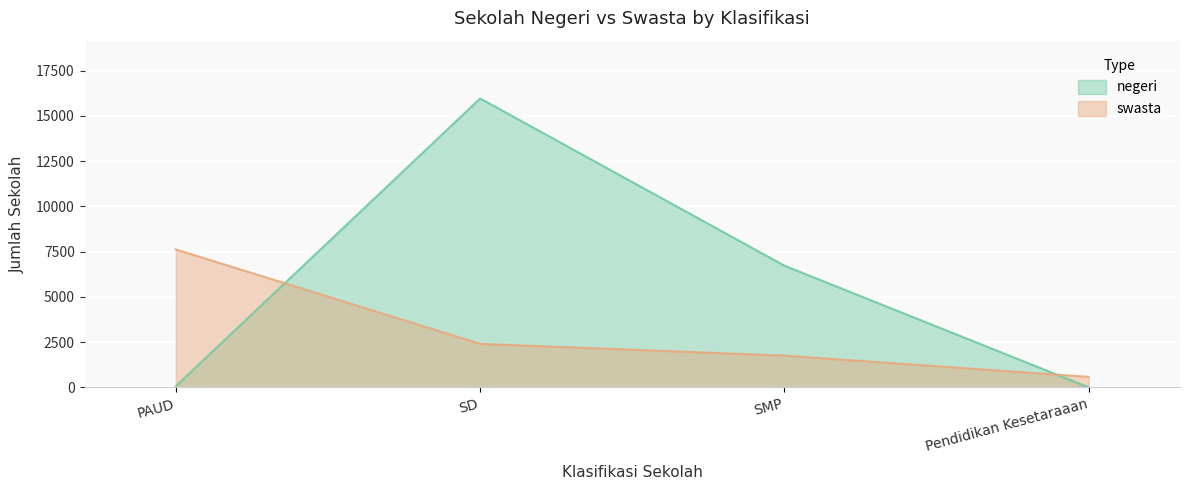

How many interior local peaks does the negeri series have?

1